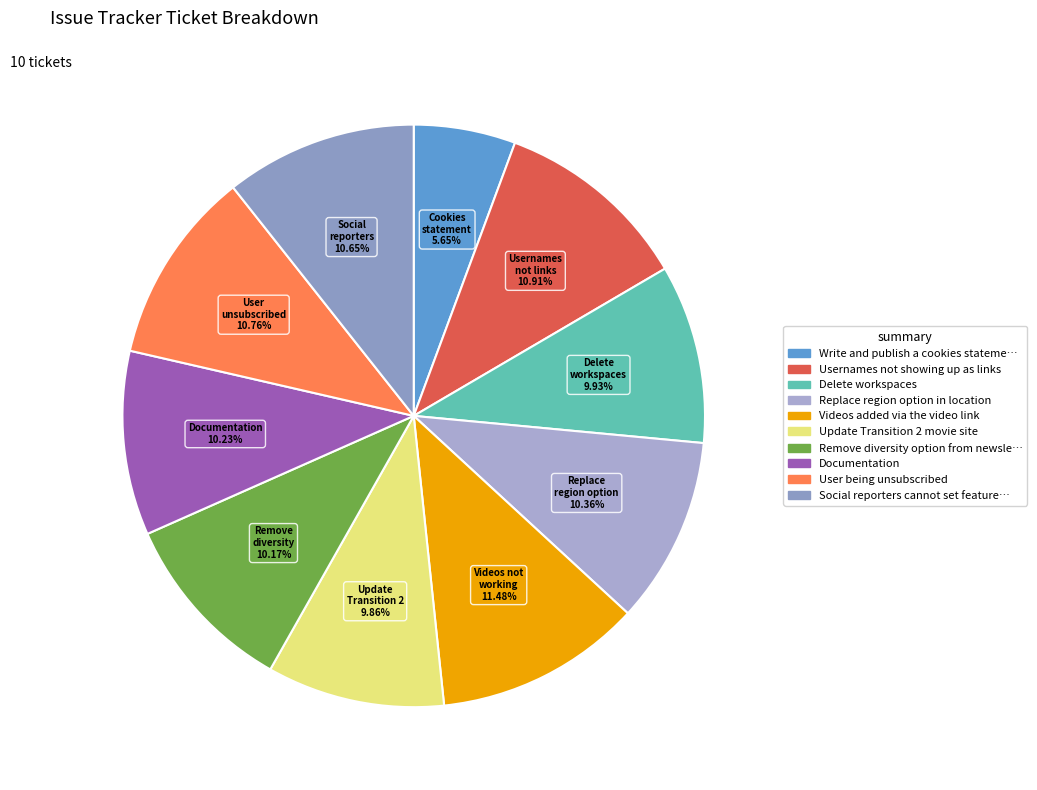

To the nearest percent, what is the average slice percentage?

10%